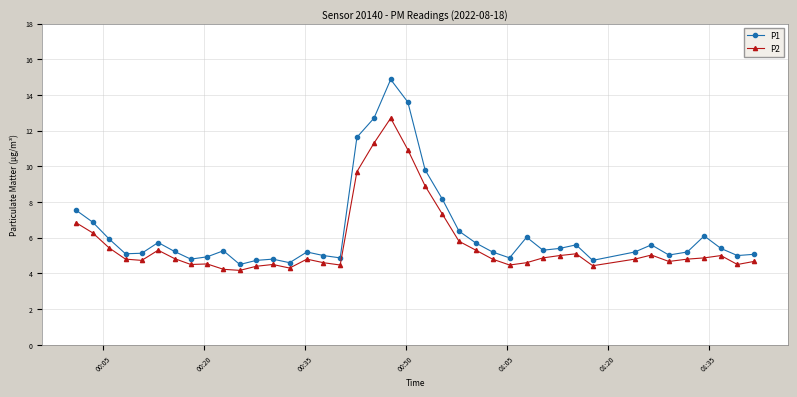

Rank the series by their maximum value, from lowest to highest.

P2, P1